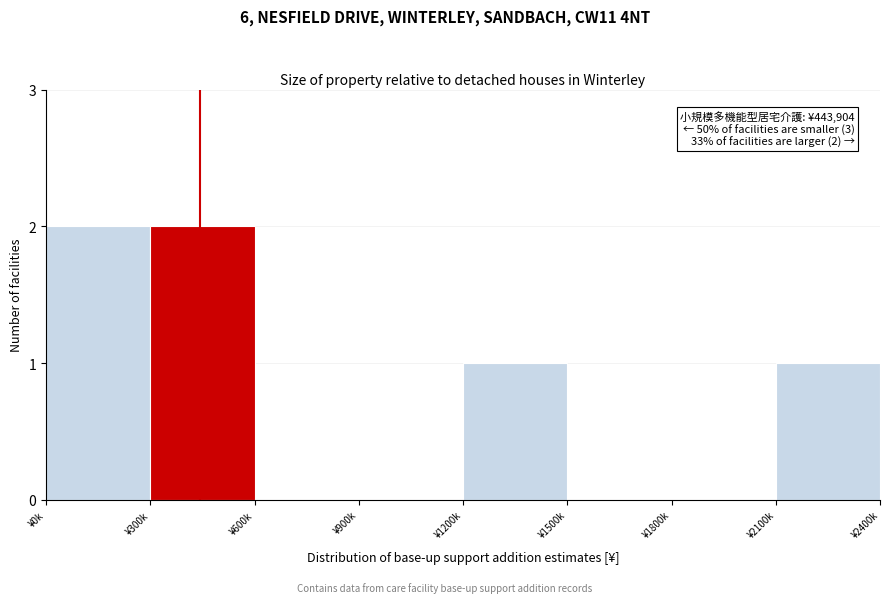

Reading left to right, list all the values displayed in this chart.

¥0k=2	¥300k=2	¥600k=0	¥900k=0	¥1200k=1	¥1500k=0	¥1800k=0	¥2100k=1